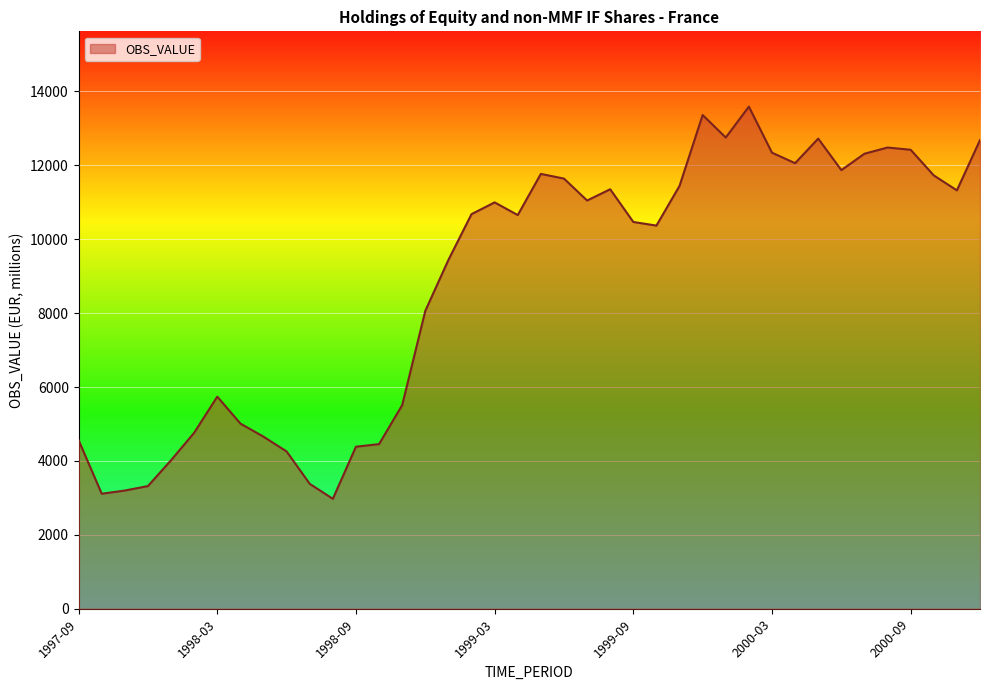

What is the greatest value displayed?

13589